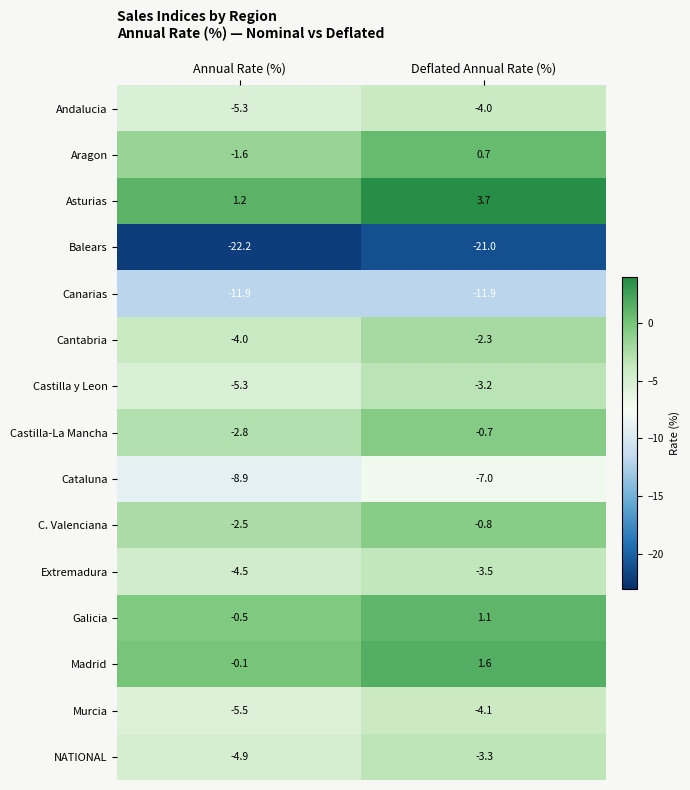

How many categories are shown in the chart?

2